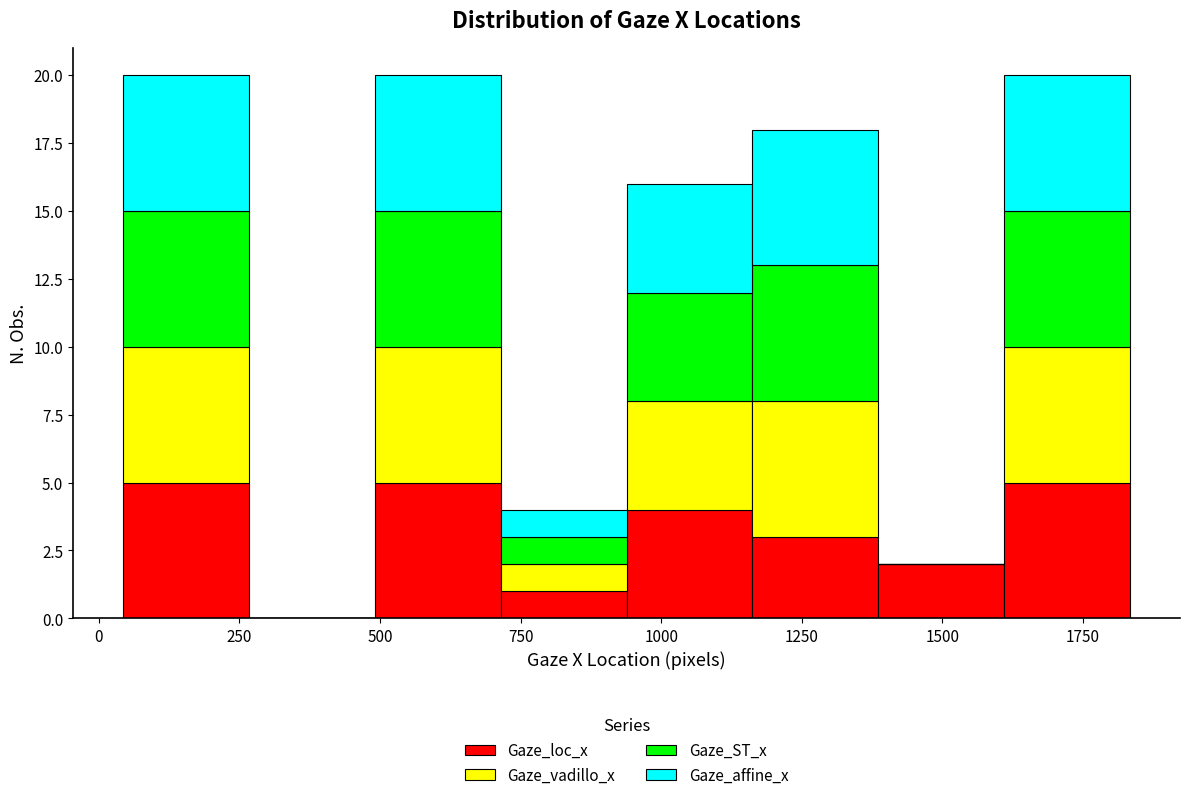

What is the total height of the stacked bar covering 700 to 950 on the x-axis? Neither the bar edges nor the heights are printed on the chart, so give them approximately, as read against the axes.

4